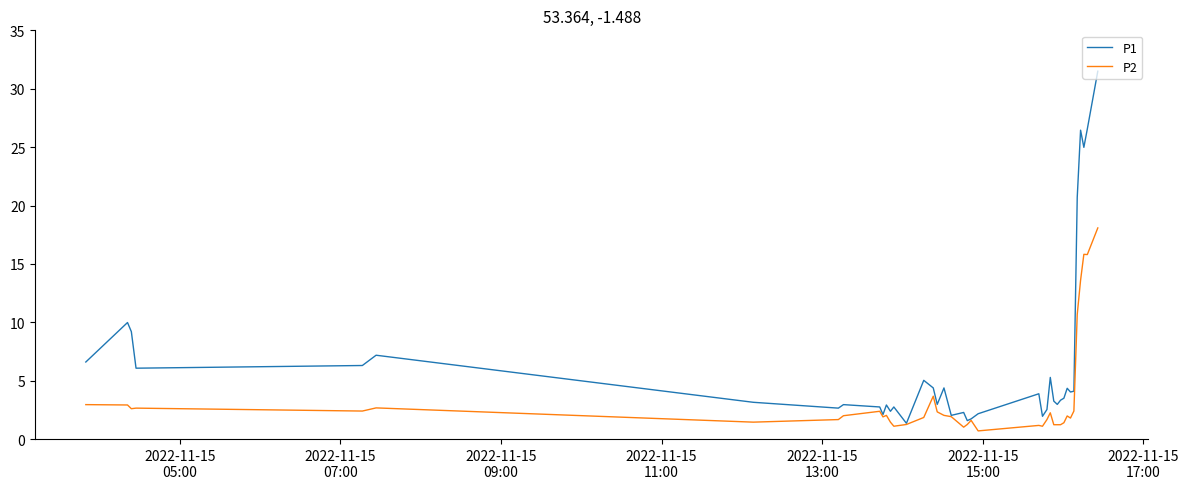

Which series has the largest total across all categories?

P1